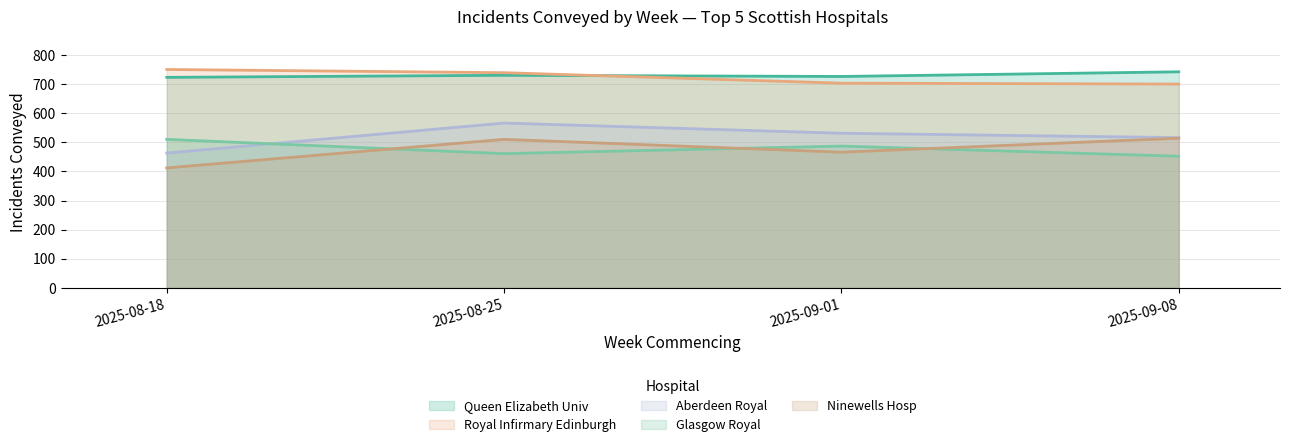

The value of Ninewells Hosp at 2025-08-18 is 677. True or false?

False